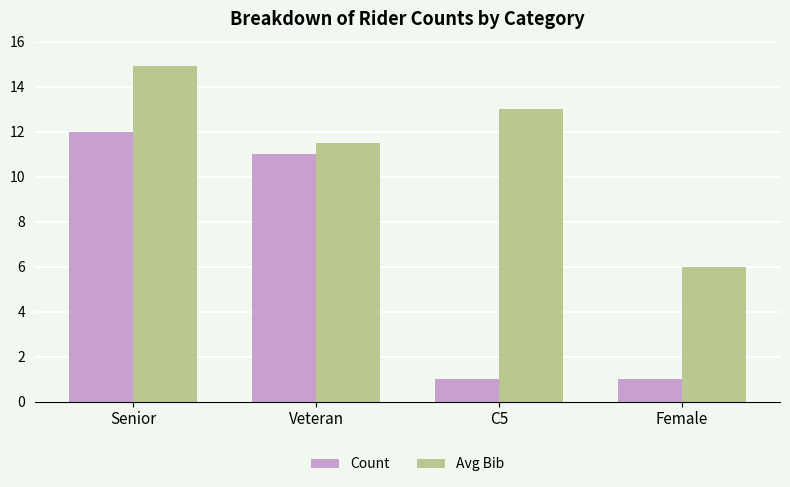

Reading left to right, list all the values displayed in this chart.

Count: Senior=12.0	Veteran=11.0	C5=1.0	Female=1.0
Avg Bib: Senior=14.9	Veteran=11.5	C5=13.0	Female=6.0